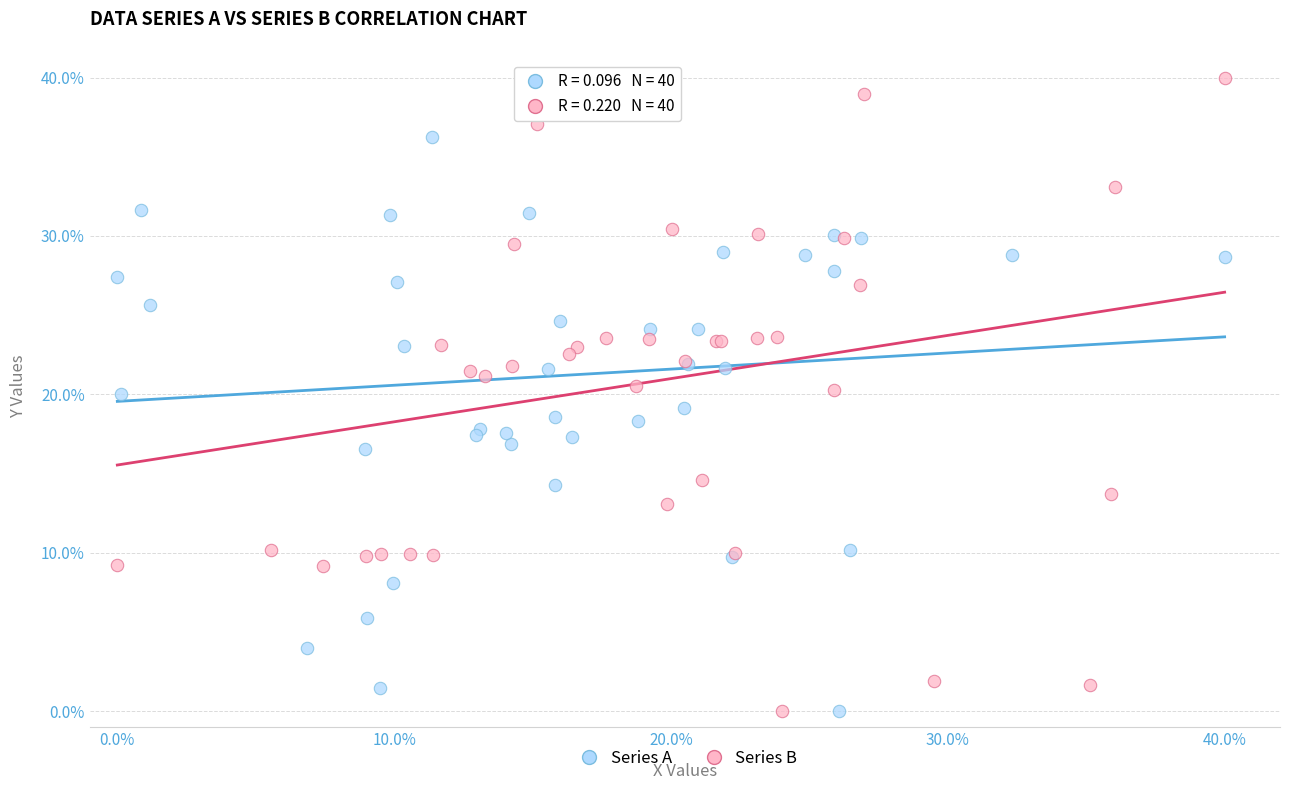

What are all the series names shown in the legend?

Series A, Series B